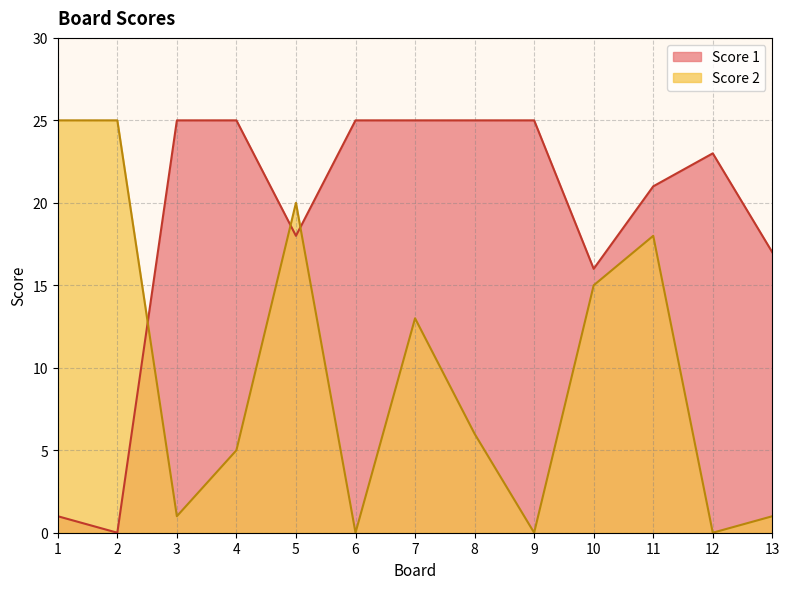

At which category does Score 1 reach its first local peak?

12